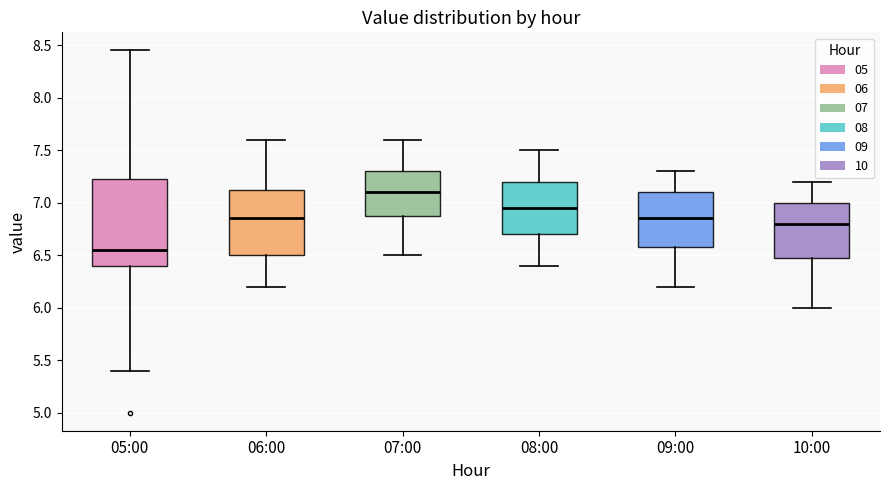

Which box's median line is the lowest?

05:00